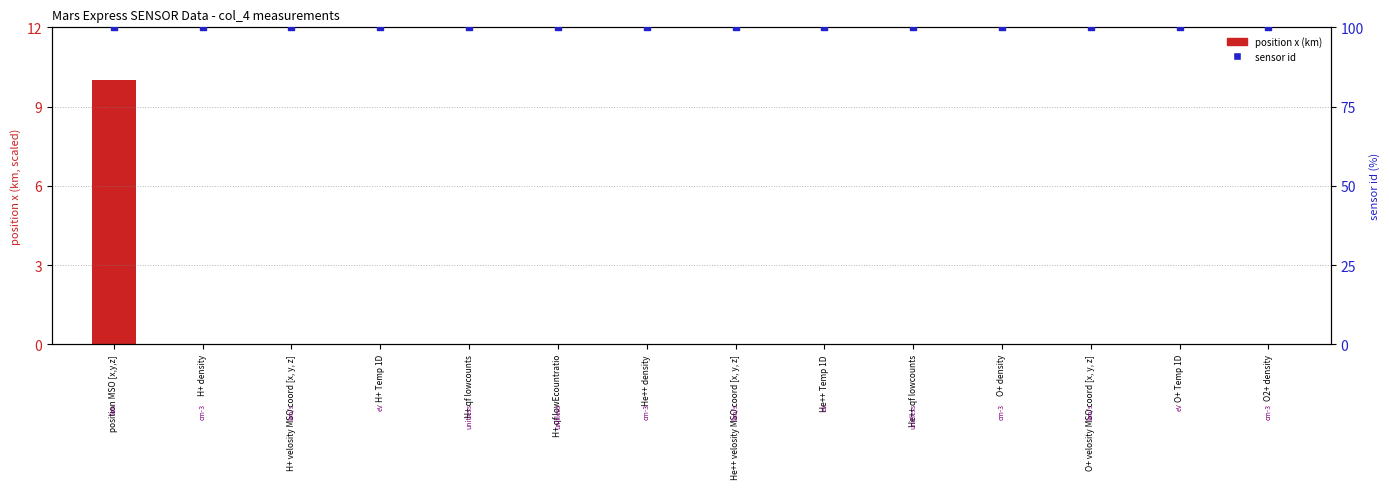

What is the total value across all series at position MSO [x,y,z]?

110